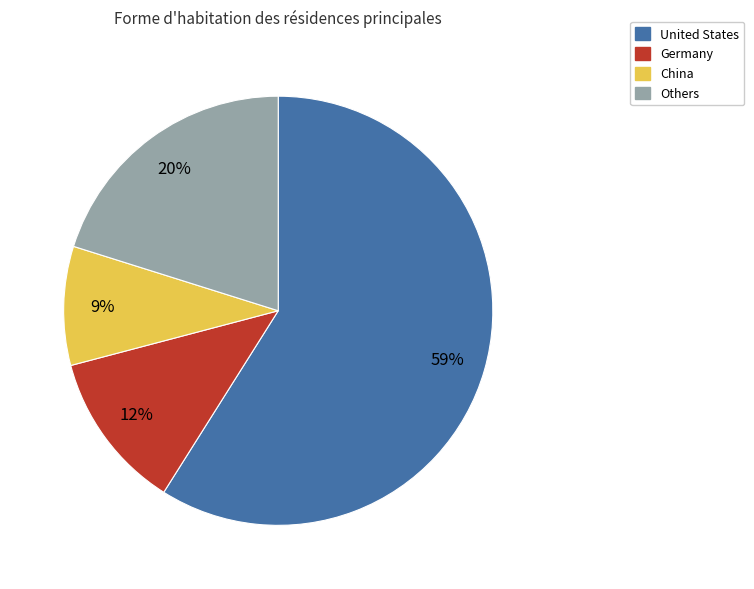

To the nearest percent, what is the average slice percentage?

25%